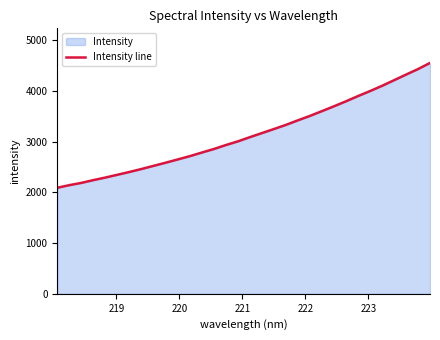

What is the difference between the second highest and minimum values?

2341.8